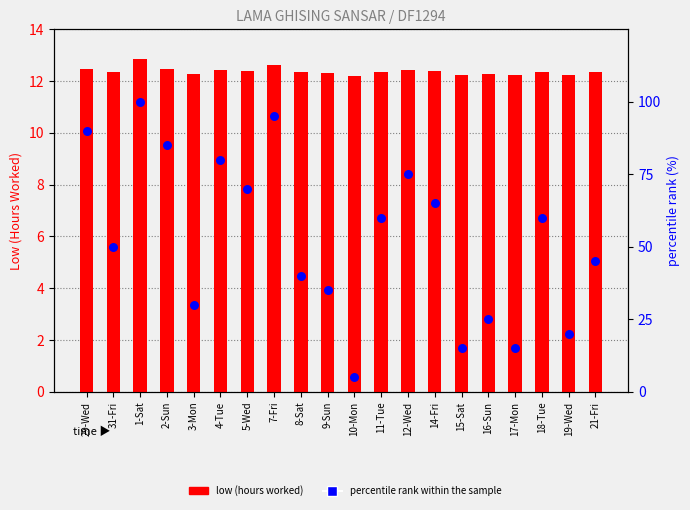

Which series reaches the minimum Y coordinate?

percentile rank within the sample